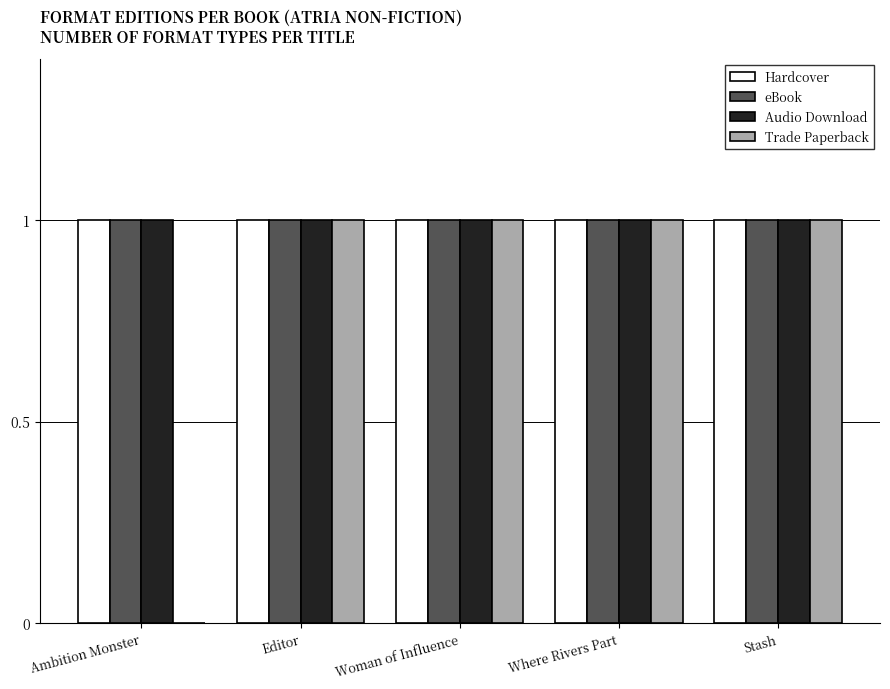

Reading left to right, list all the values displayed in this chart.

Hardcover: Ambition Monster=1	Editor=1	Woman of Influence=1	Where Rivers Part=1	Stash=1
eBook: Ambition Monster=1	Editor=1	Woman of Influence=1	Where Rivers Part=1	Stash=1
Audio Download: Ambition Monster=1	Editor=1	Woman of Influence=1	Where Rivers Part=1	Stash=1
Trade Paperback: Ambition Monster=0	Editor=1	Woman of Influence=1	Where Rivers Part=1	Stash=1